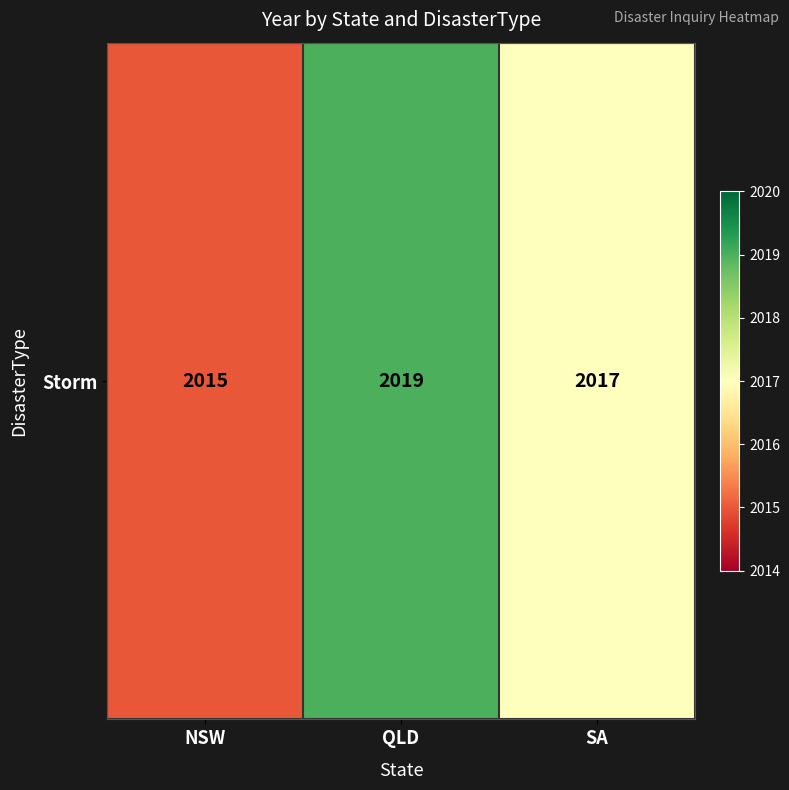

What is the greatest value displayed?

2019